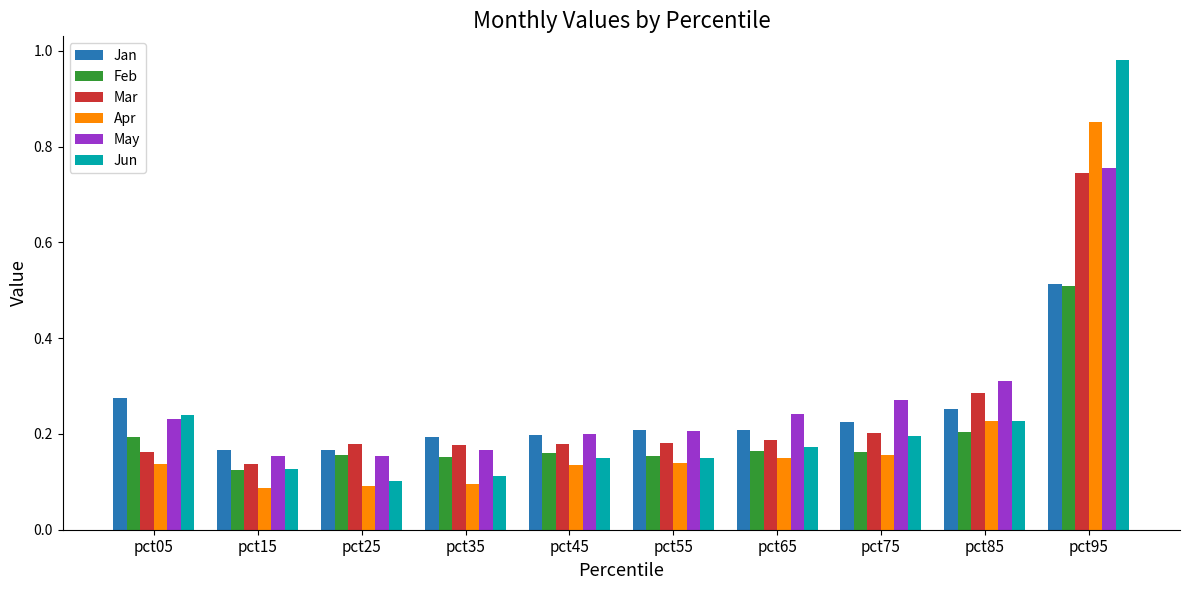

Which series has the widest spread of values?

Jun